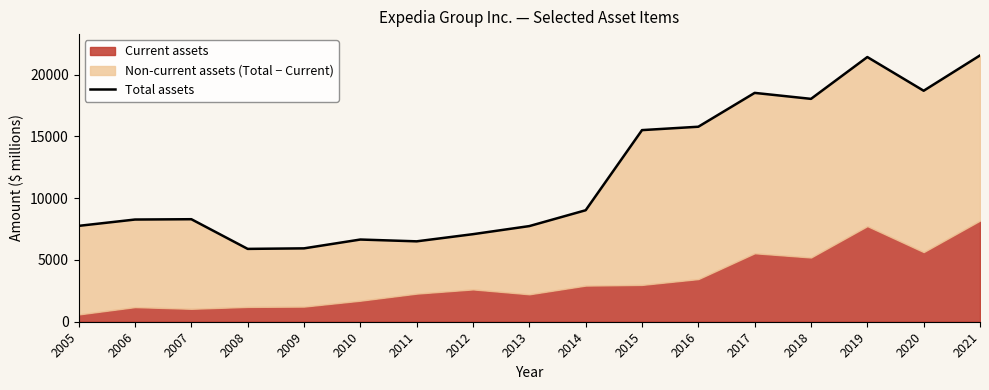

Which label corresponds to the smallest value in the chart?

2008